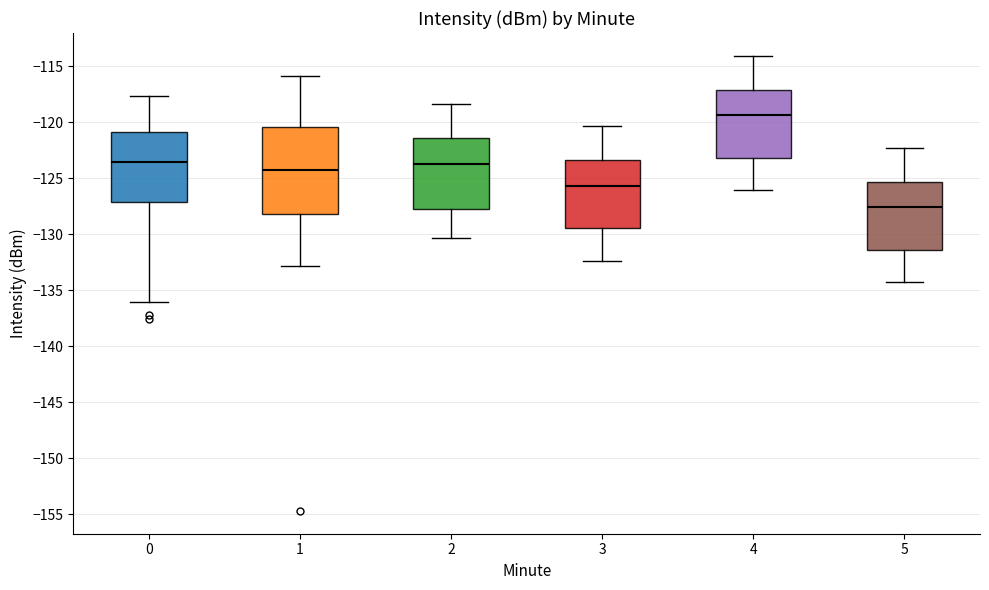

Which box's median line is the lowest?

5